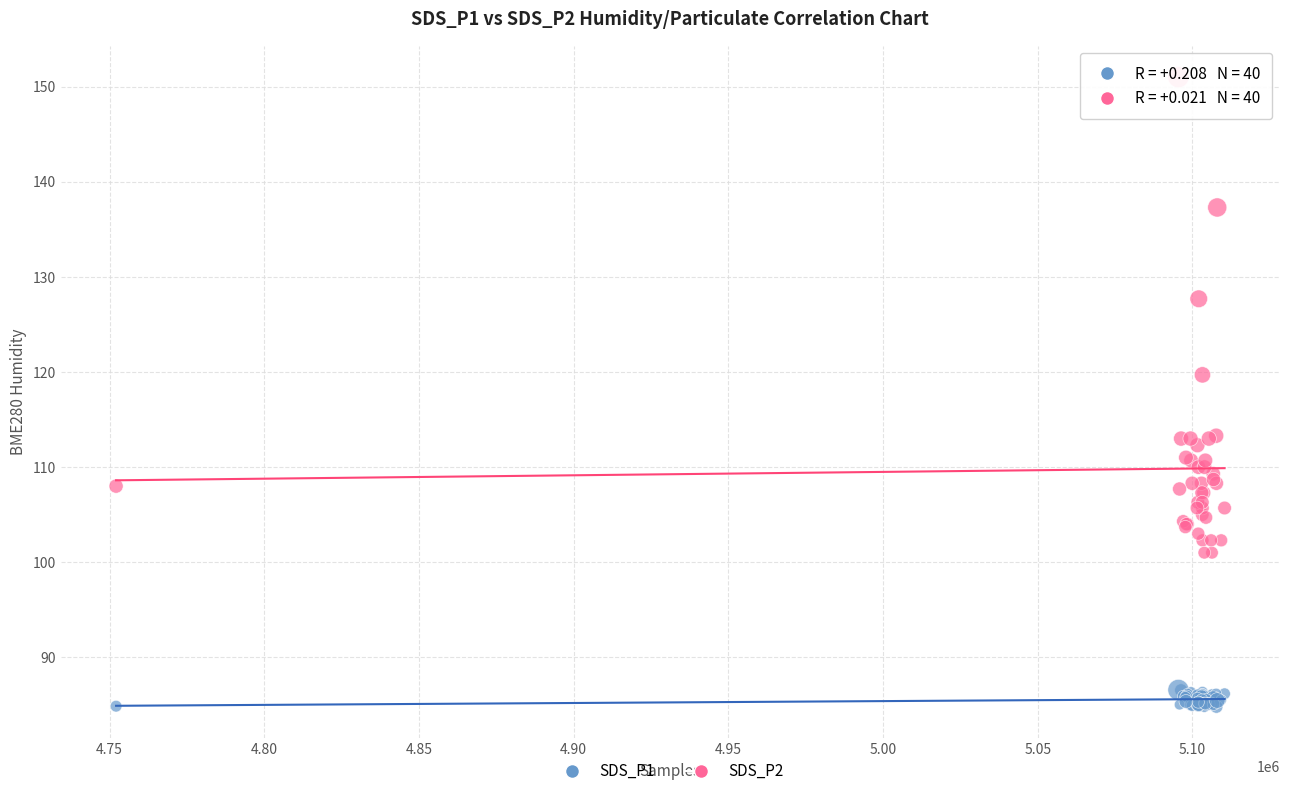

Which series reaches the maximum Y coordinate?

SDS_P2